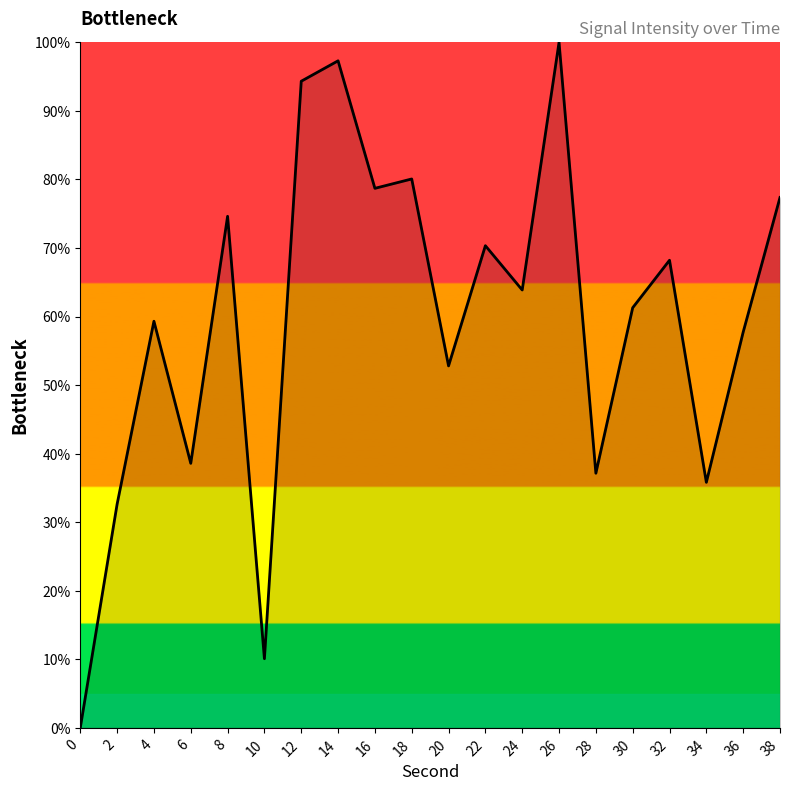

The value at 26 is 143.2. True or false?

False